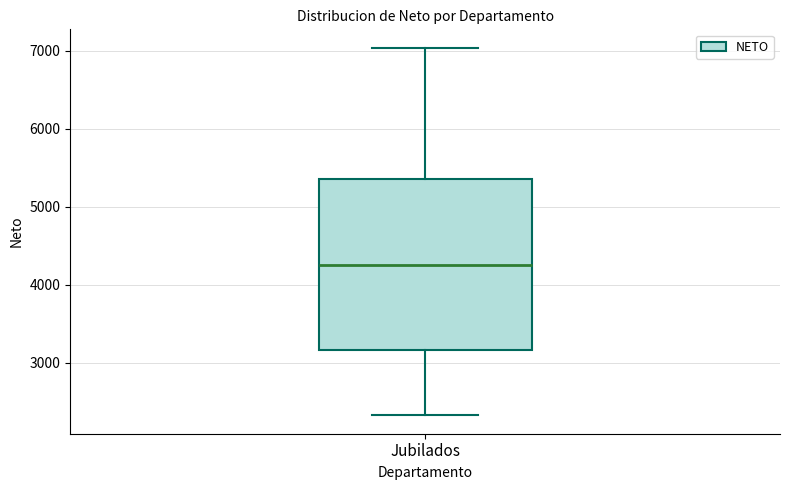

Read this box plot against the y-axis: the position of the median line, the range covered by the box, and the ends of both whiskers. The values are not printed on the chart, so give them approximately, as read against the axis.

median 4300, box 3200 to 5400, whiskers 2300 to 7000